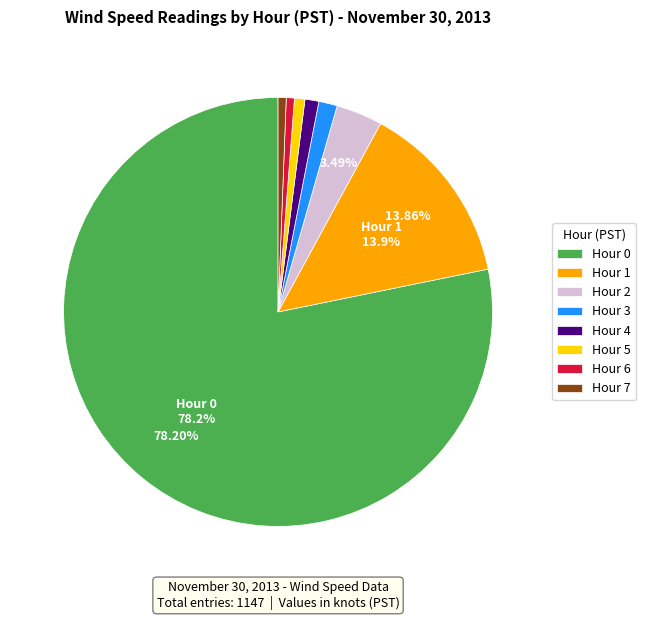

To the nearest percent, what is the difference between the Hour 3 and Hour 0 slice percentages?

77%